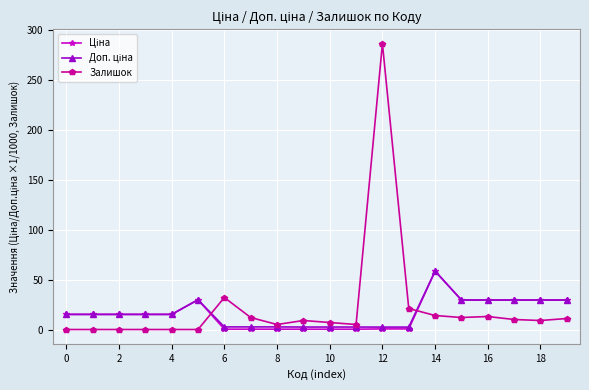

What is the maximum value shown in the chart?

286.0